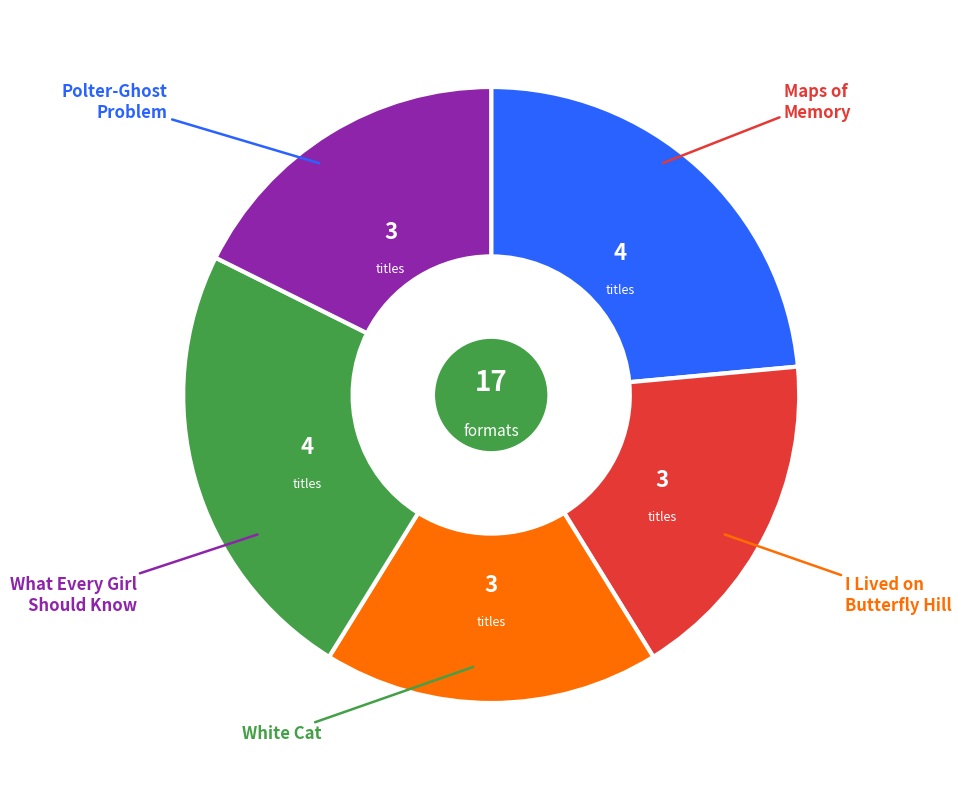

The Polter-Ghost Problem slice represents 24% of the pie. True or false?

True